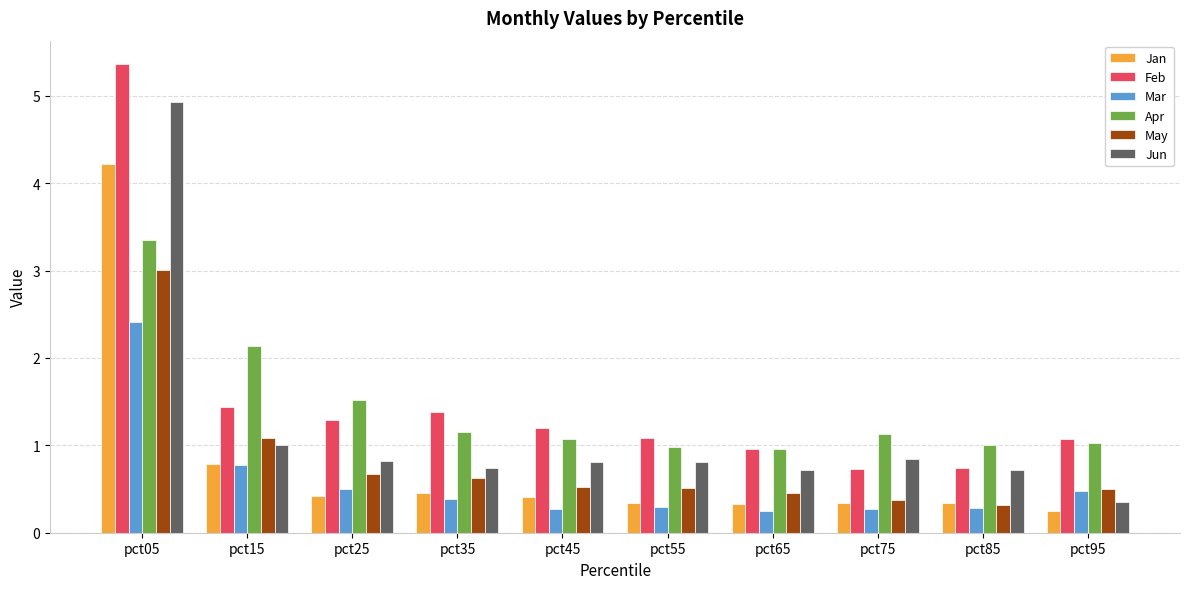

How many data points does each series have?

10